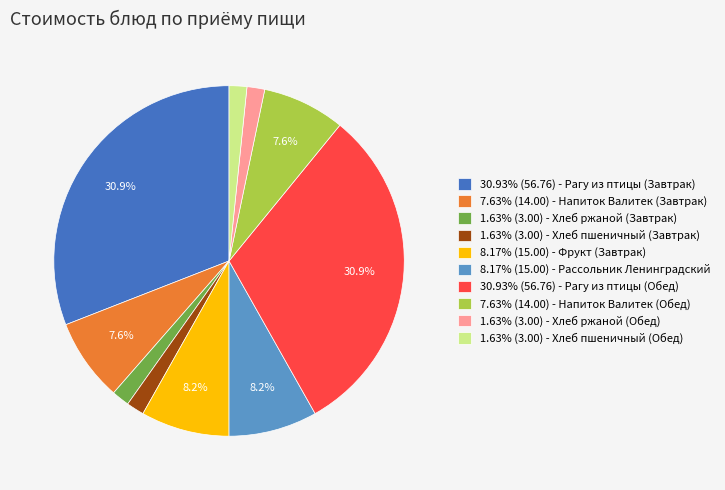

Does 8.17% (15.00) - Рассольник Ленинградский account for over 50% of the chart?

No